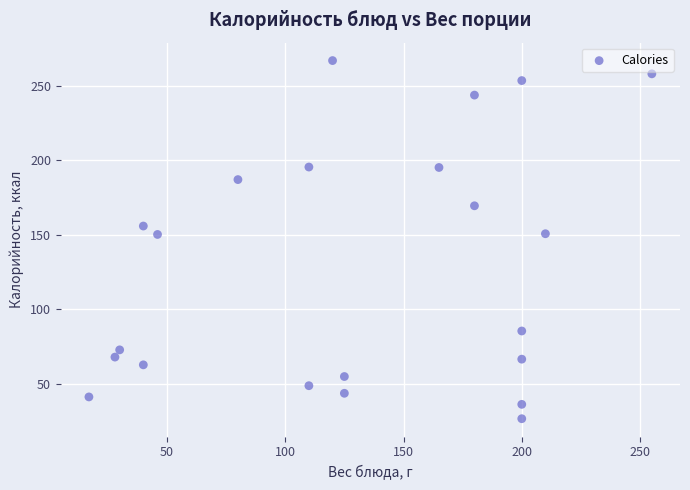

What is the range of Y values (max minus min)?

240.4